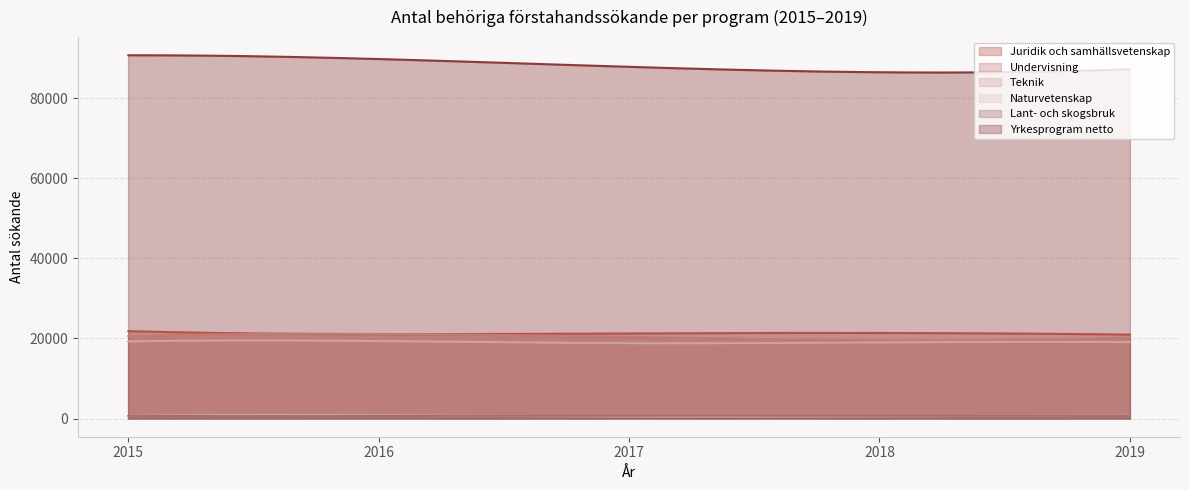

Which series has the largest total across all categories?

Yrkesprogram netto